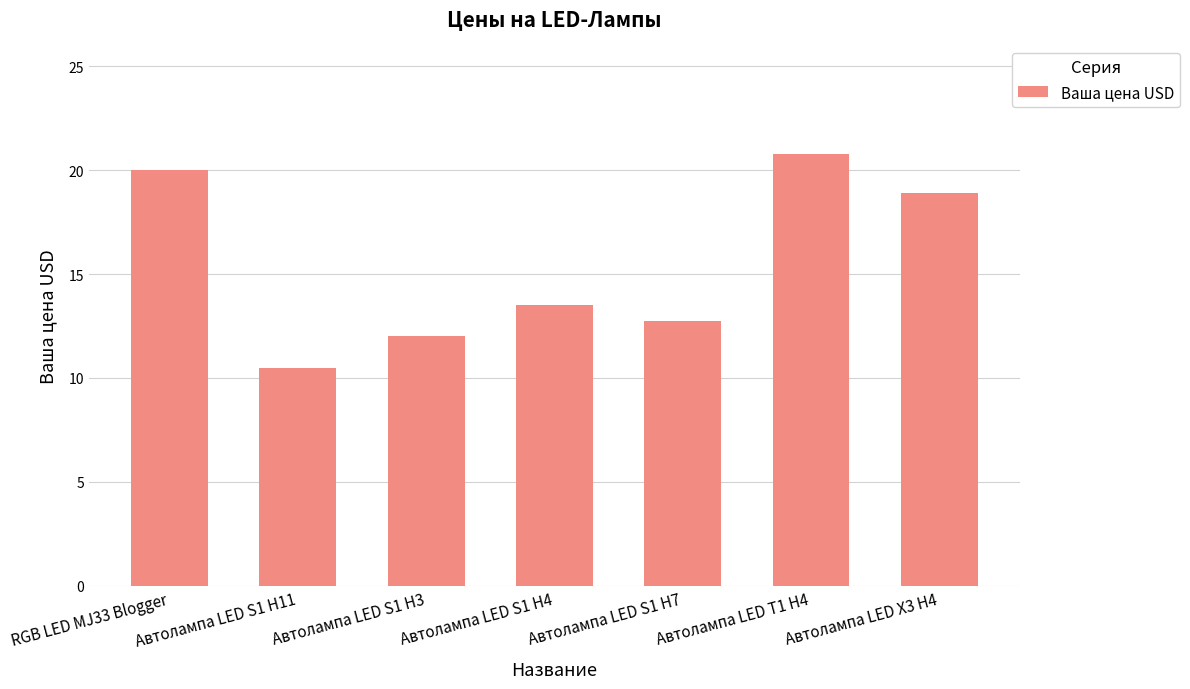

At which label is the value closest to 15?

Автолампа LED S1 H4